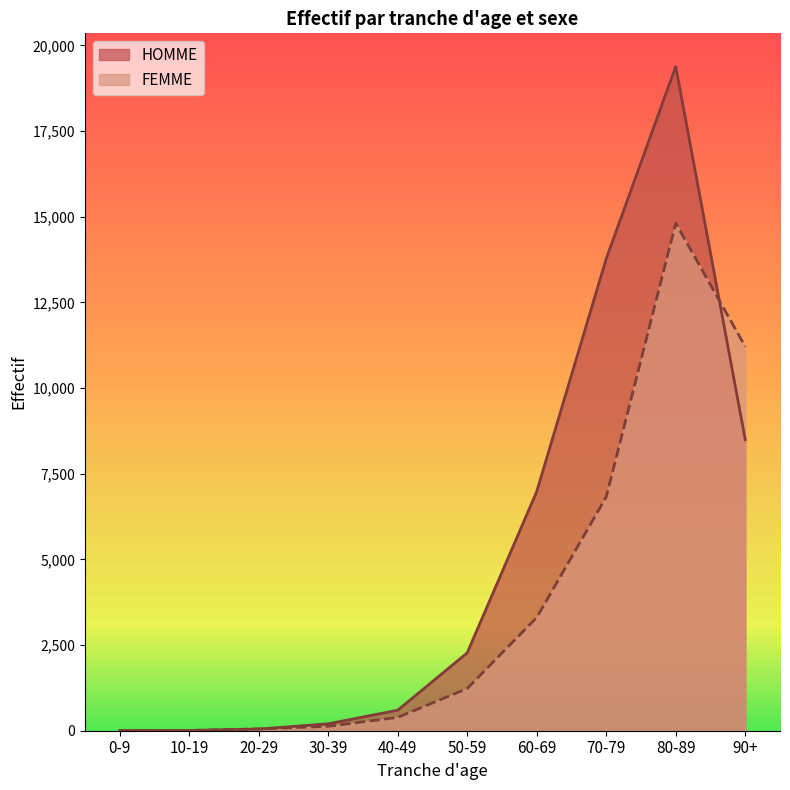

True or false: HOMME and FEMME intersect in this chart.

True